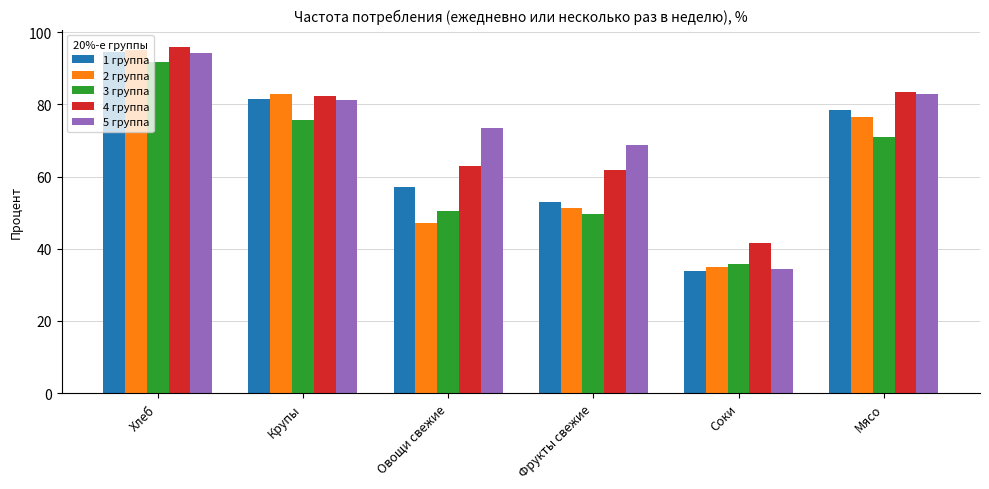

What is the difference between the maximum and minimum values in the 4 группа series?

54.3